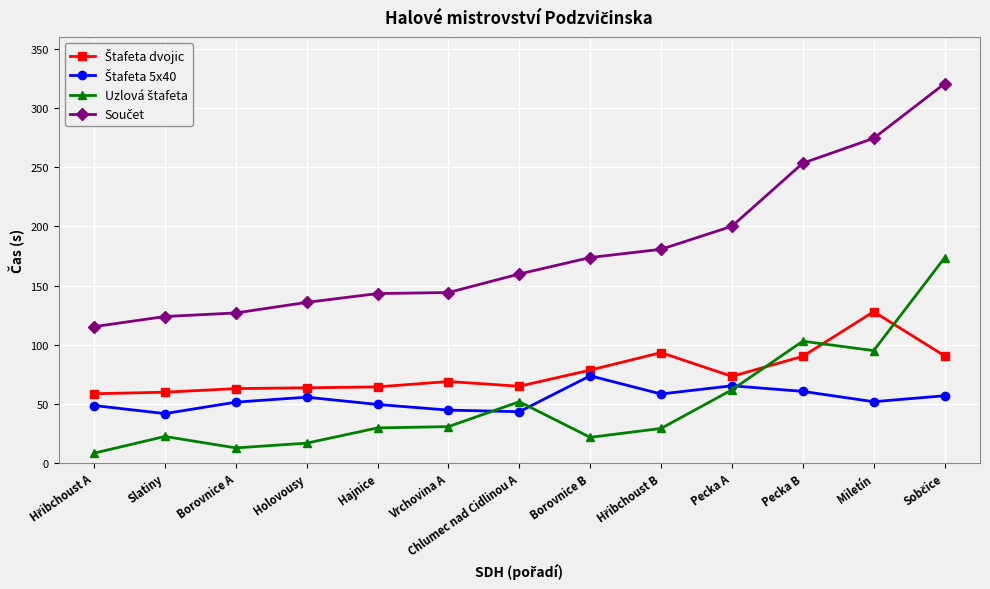

How many lines are shown in the chart?

4